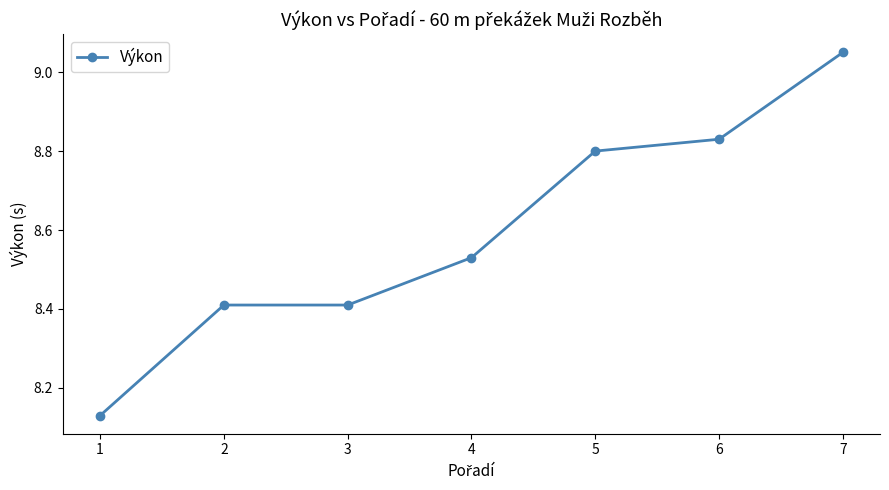

Which label corresponds to the largest value in the chart?

7